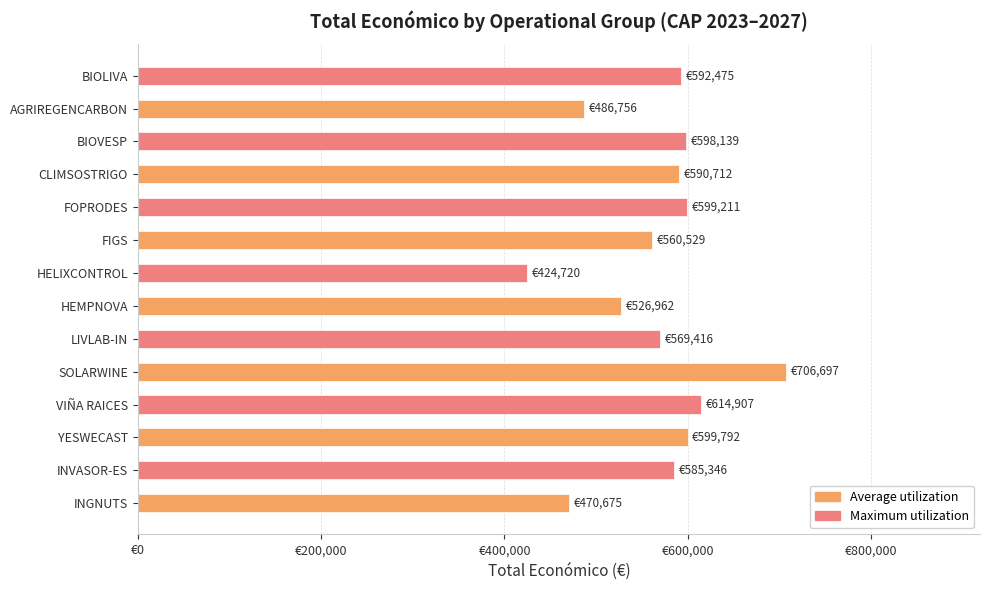

Does the chart contain any negative values?

No